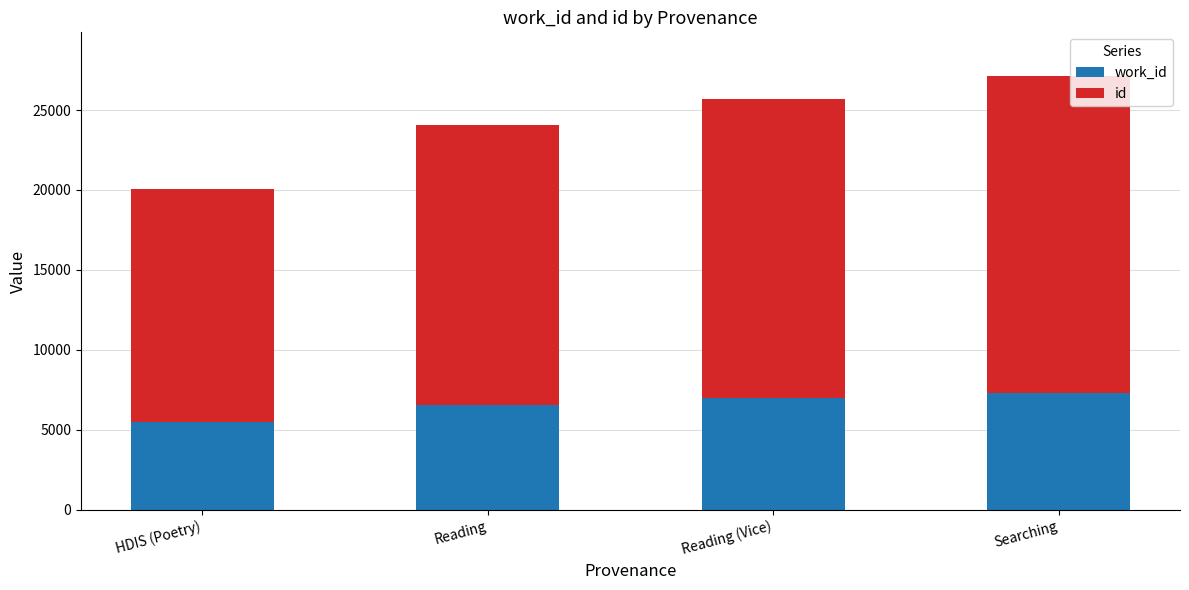

What is the total value across all series at Reading?

24036